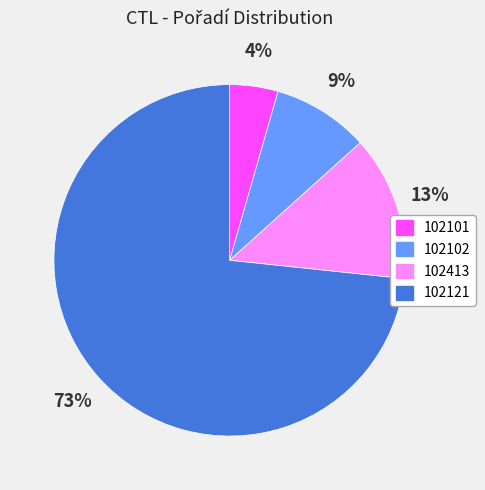

Is it true that 102102 is 9% of the pie?

True